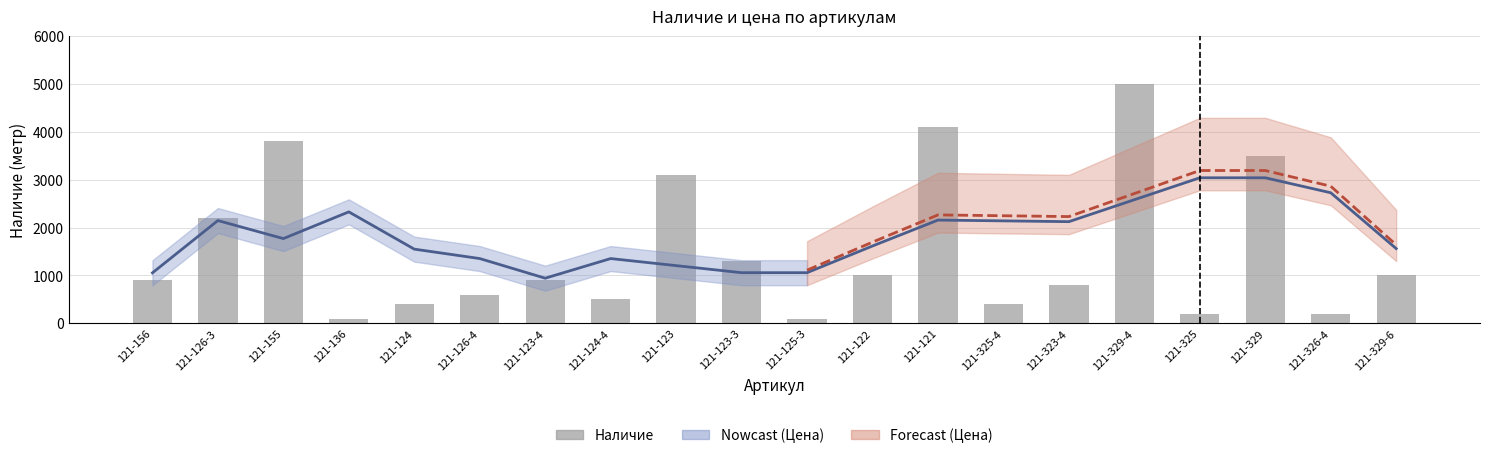

Rank the categories by value from highest to lowest.

121-329-4, 121-121, 121-155, 121-329, 121-123, 121-126-3, 121-123-3, 121-122, 121-329-6, 121-156, 121-123-4, 121-323-4, 121-126-4, 121-124-4, 121-124, 121-325-4, 121-325, 121-326-4, 121-136, 121-125-3